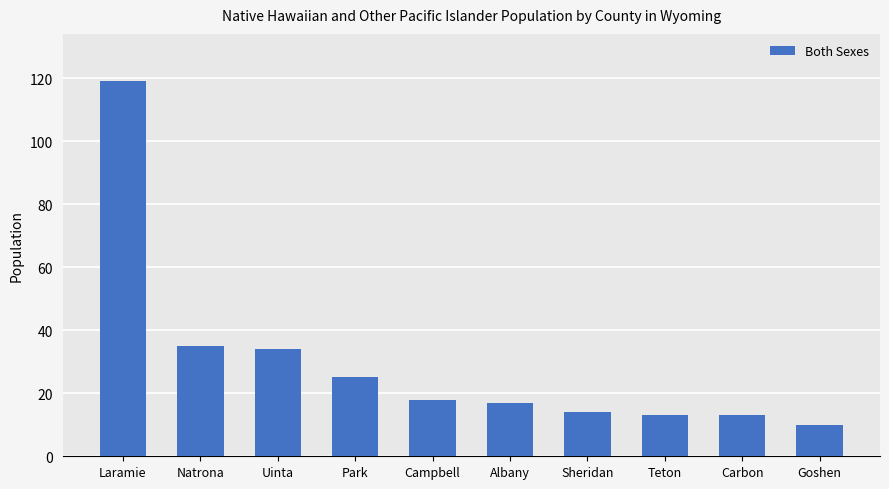

What is the difference between the second highest and second lowest values?

22